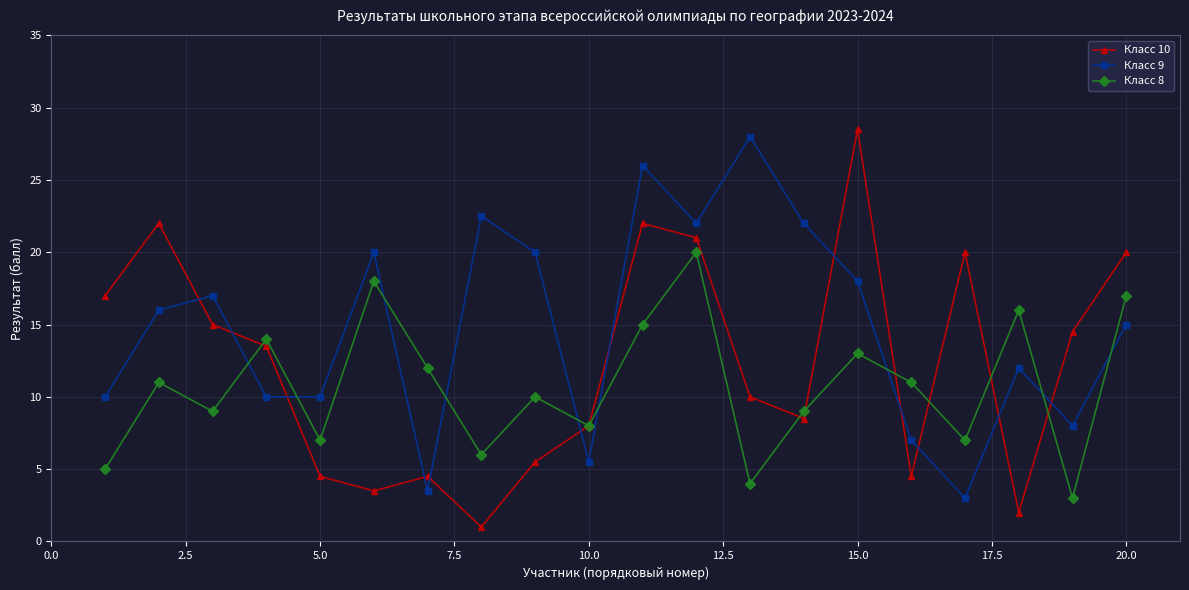

What is the value of the Класс 9 point at the 7th from the left?

3.5